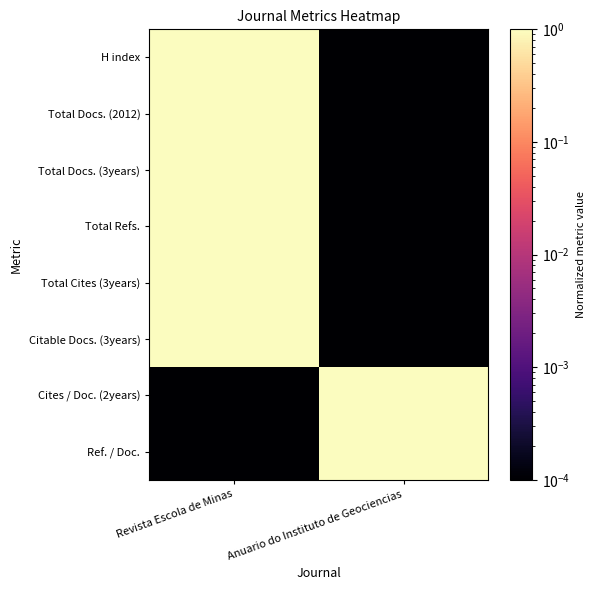

What is the maximum value shown in the chart?

1.0